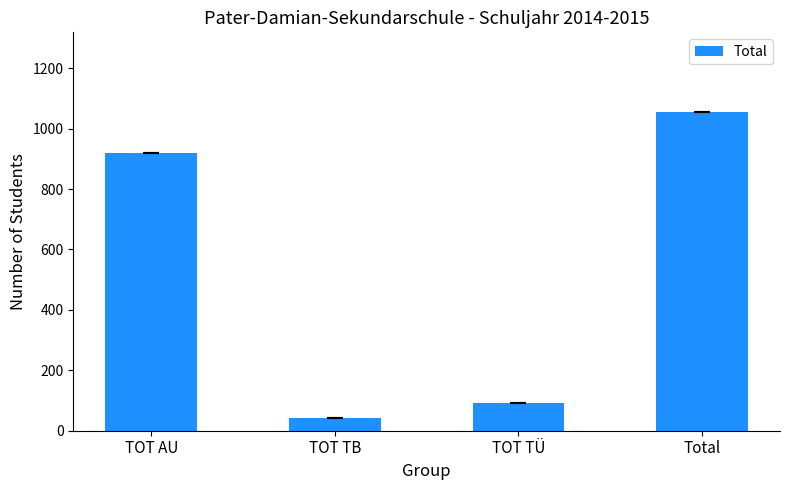

What is the sum of the values at TOT TB and TOT AU?

963